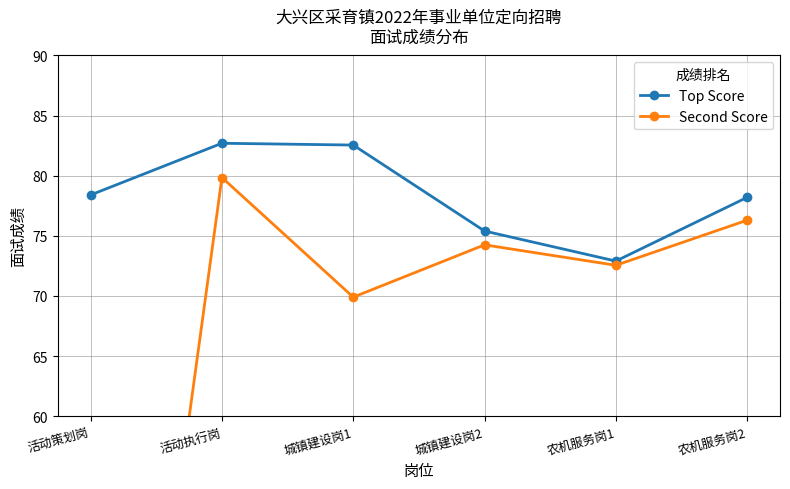

How many values in Second Score are above zero?

5